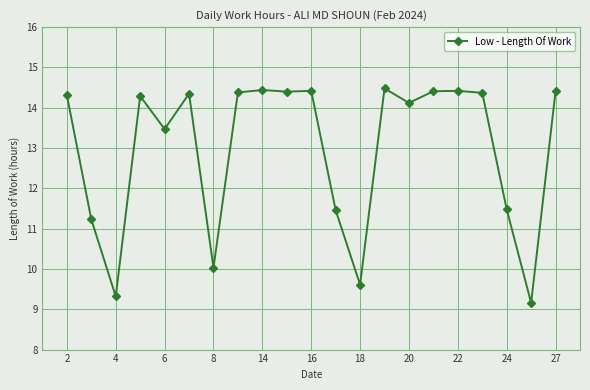

What is the sum of all values?

272.6